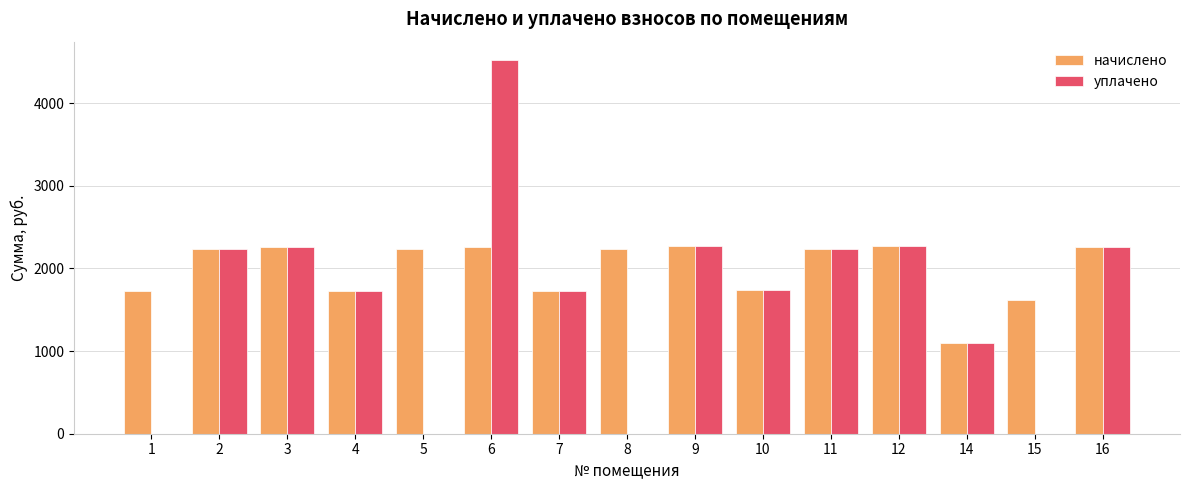

How many values in the начислено series exceed 2236?

8